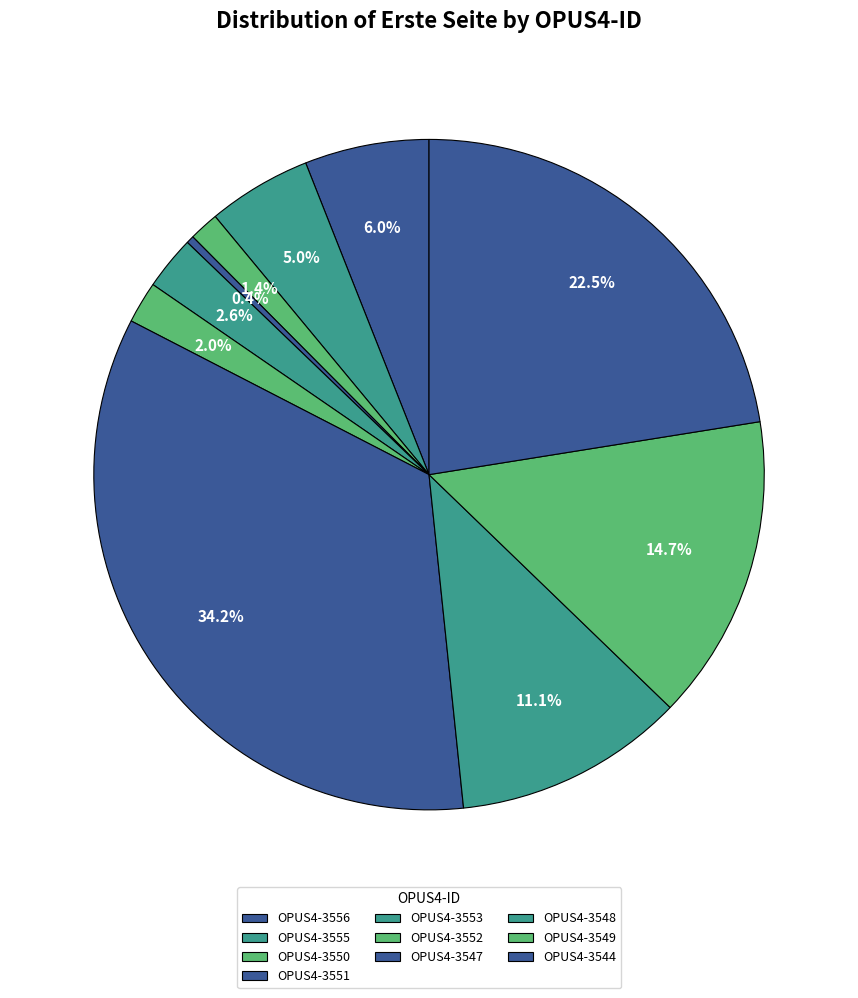

What percentage is the OPUS4-3544 slice, to the nearest percent?

22%